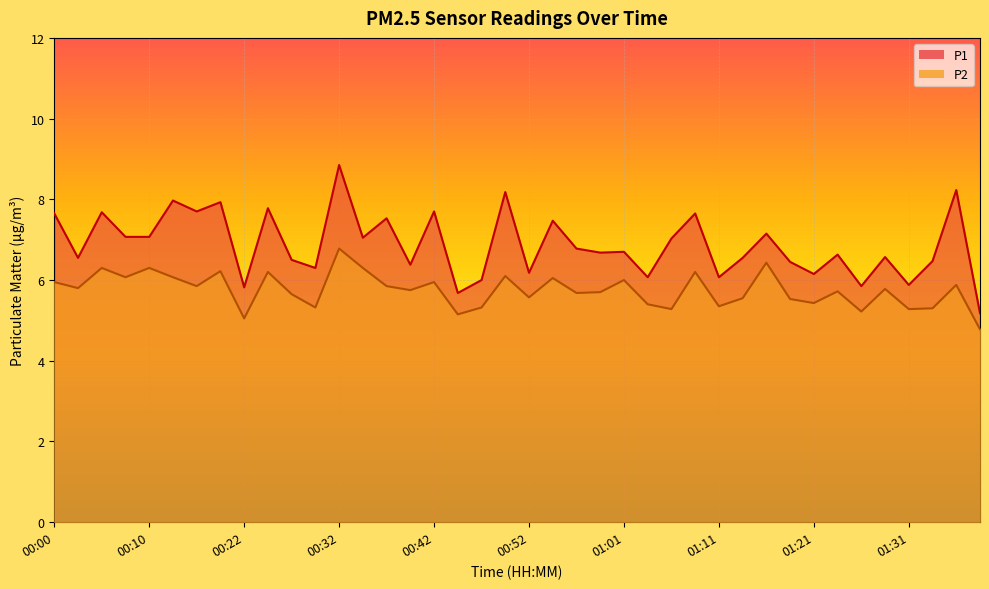

How many data points does each series have?

40